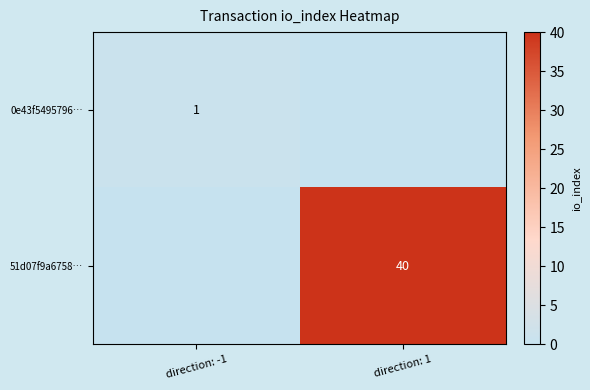

Is the value of 0e43f5495796… at direction: -1 greater than the value of 51d07f9a6758… at direction: 1?

No